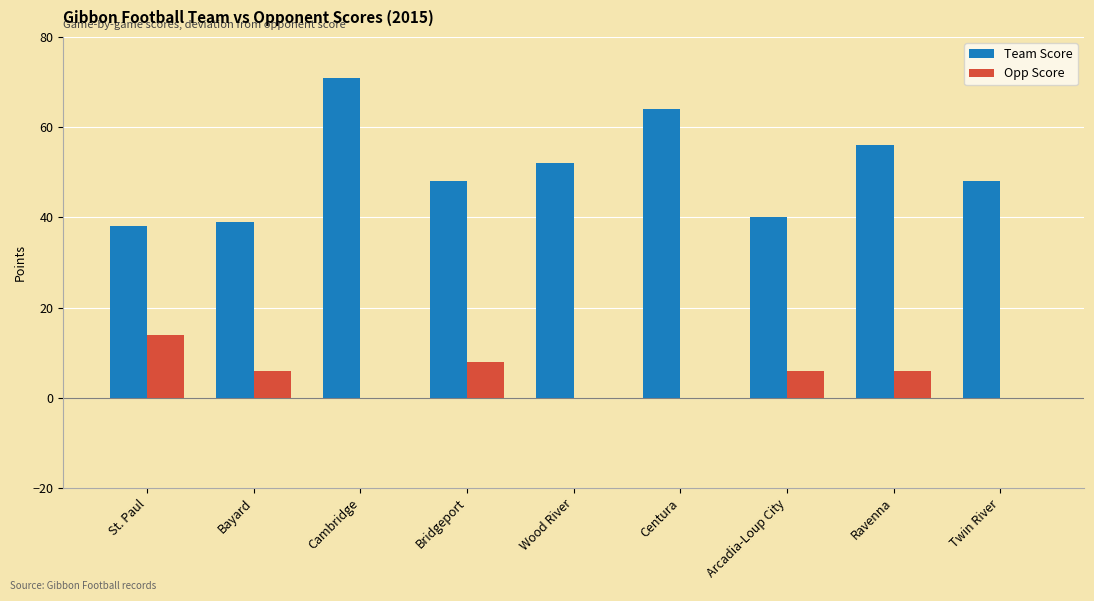

The value of Opp Score at Bayard is 6. True or false?

True